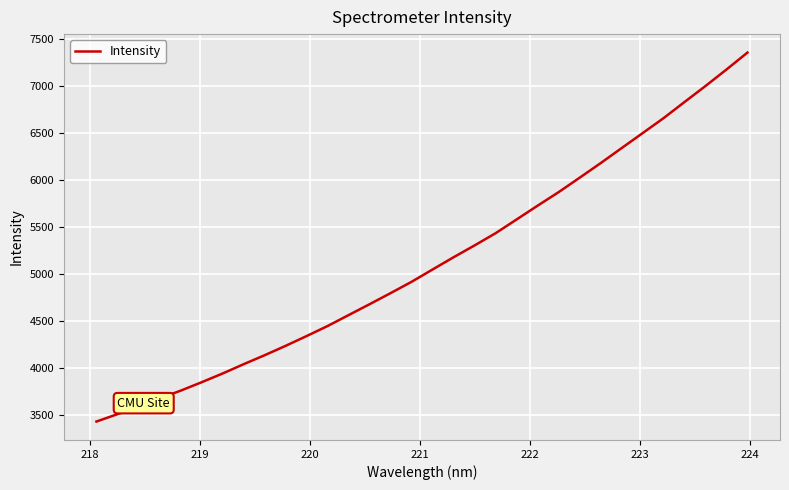

What is the maximum value shown in the chart?

7356.9